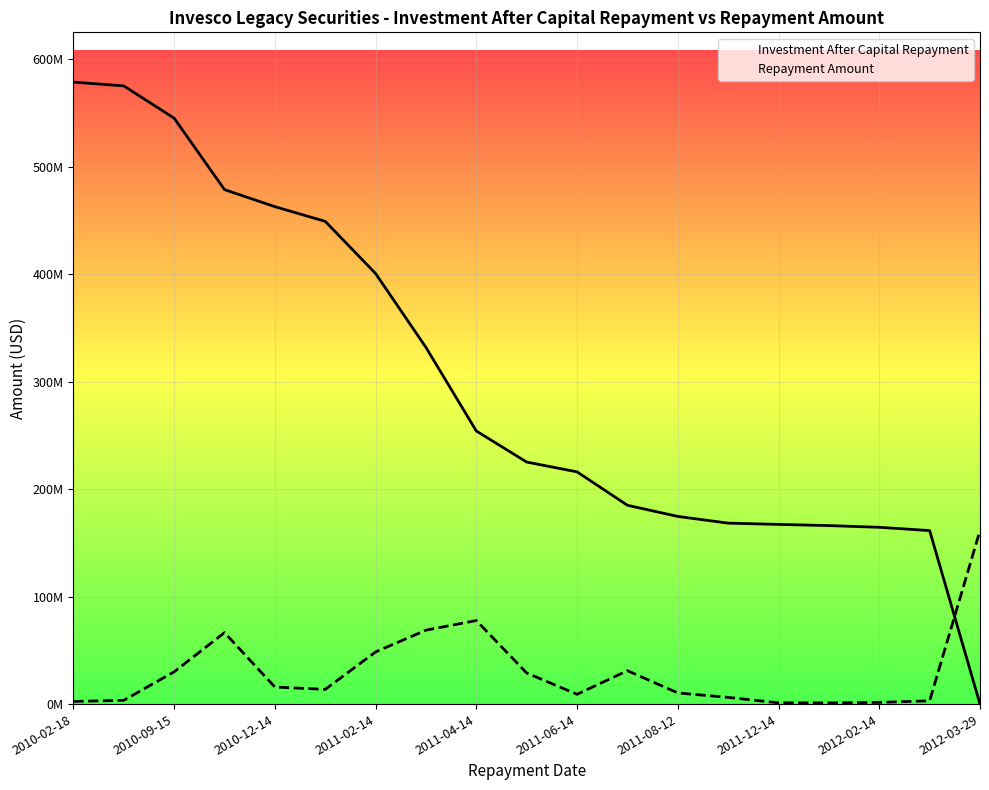

Which series has the widest spread of values?

Investment After Capital Repayment